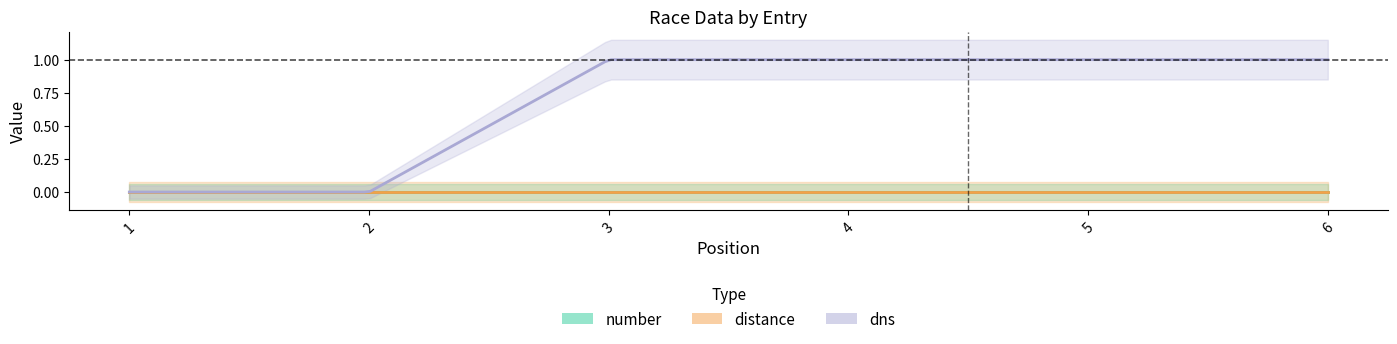

Reading right to left, transcribe all the data shown in this chart.

number: 0=0	0=0	0=0	0=0	2=0	1=0
distance: 0=0	0=0	0=0	0=0	2=0	1=0
dns: 0=1	0=1	0=1	0=1	2=0	1=0